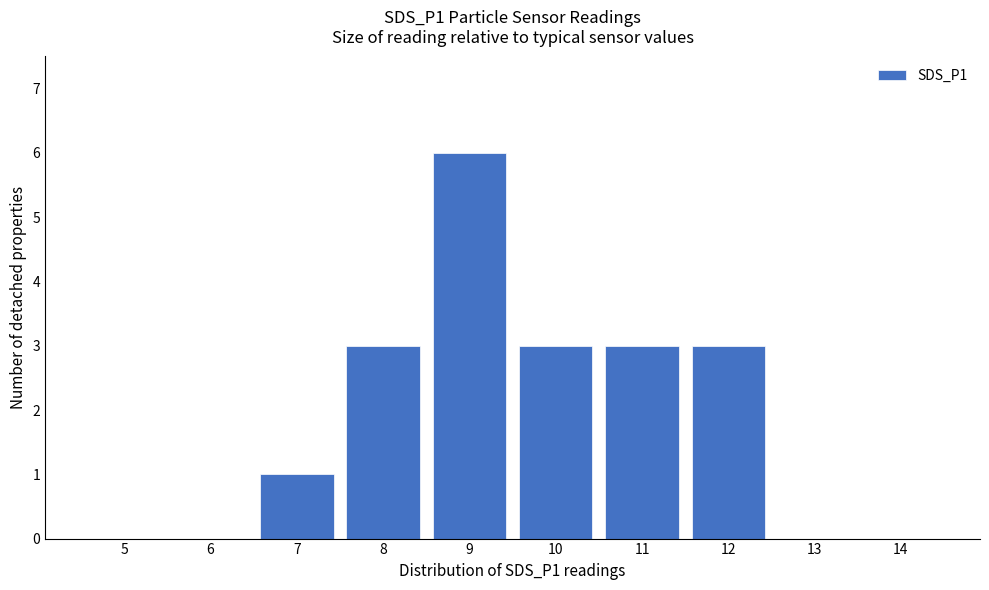

Reading left to right, list all the values displayed in this chart.

5=0	6=0	7=1	8=3	9=6	10=3	11=3	12=3	13=0	14=0